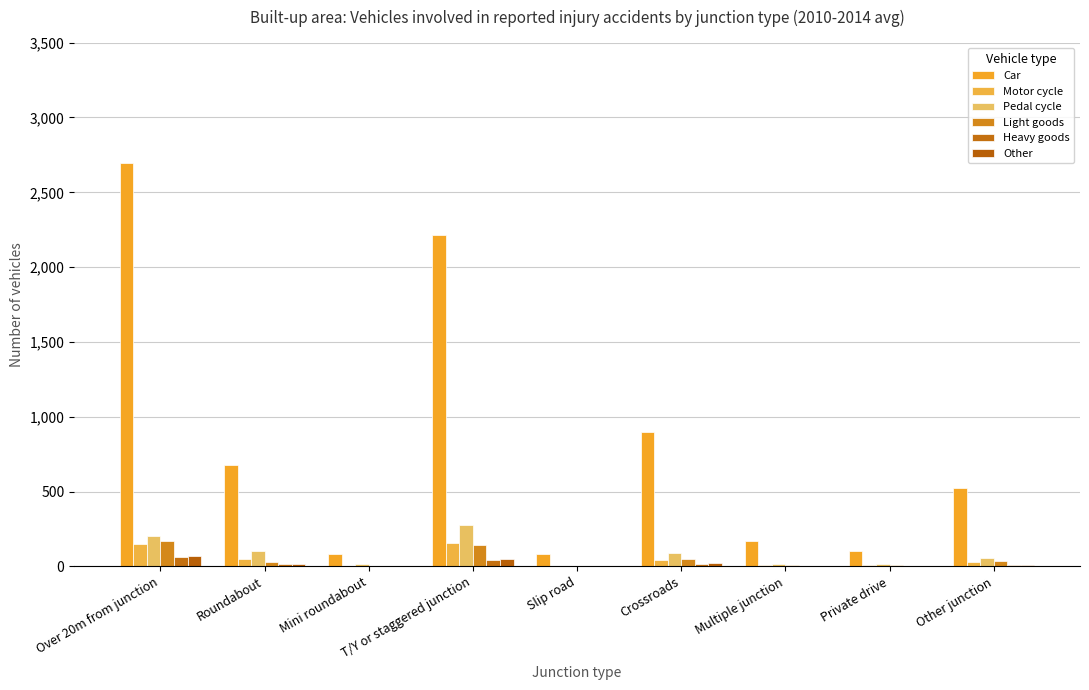

At how many categories does at least one series exceed 1974?

2